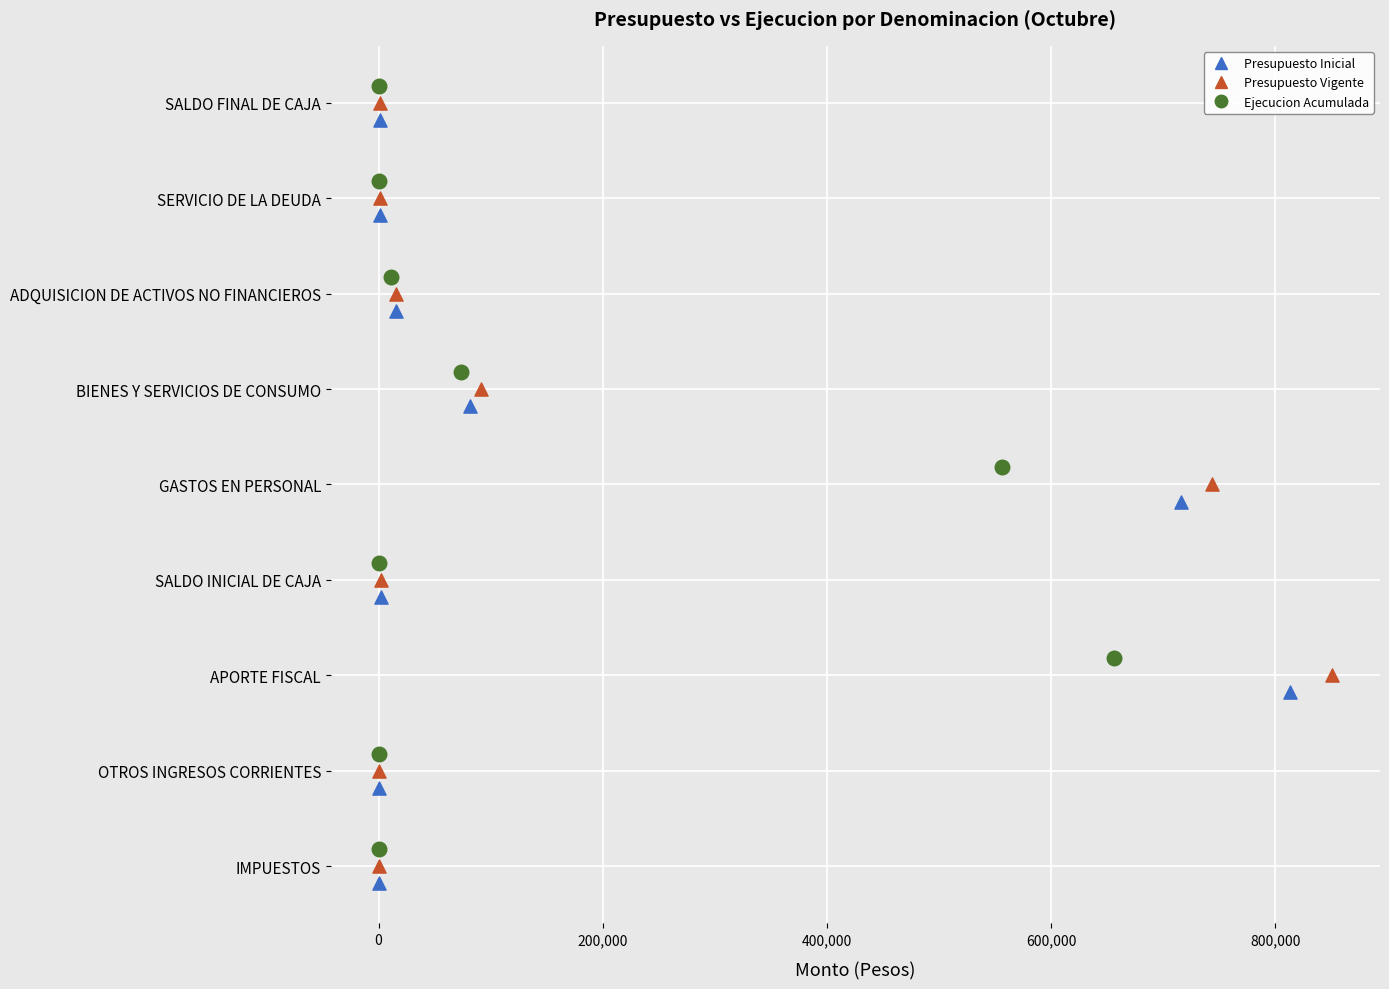

What are all the series names shown in the legend?

Presupuesto Inicial, Presupuesto Vigente, Ejecucion Acumulada